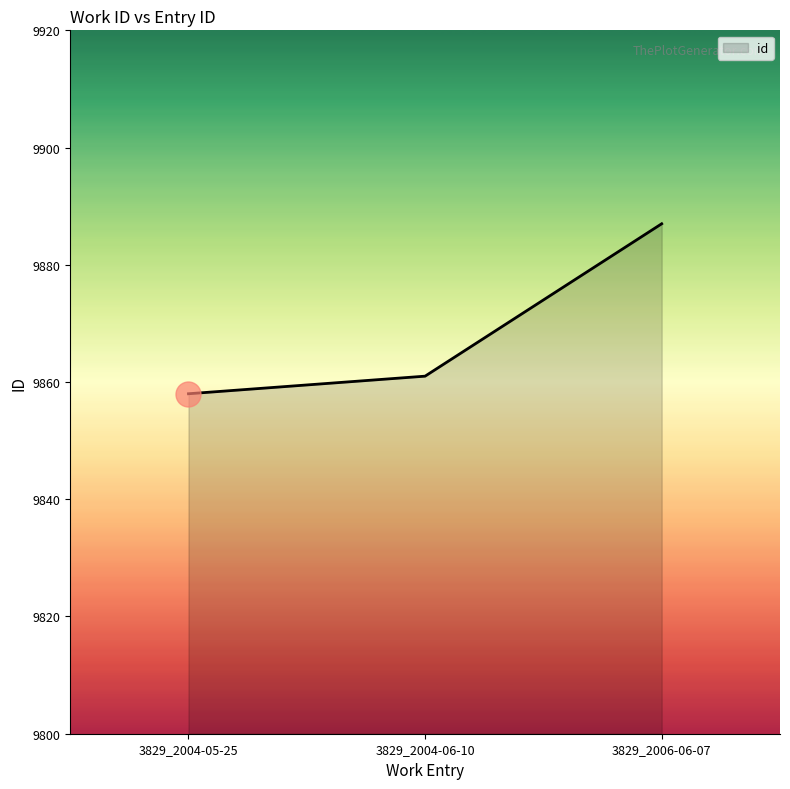

What is the ratio of the value at 3829_2004-05-25 to the value at 3829_2004-06-10?

1.0